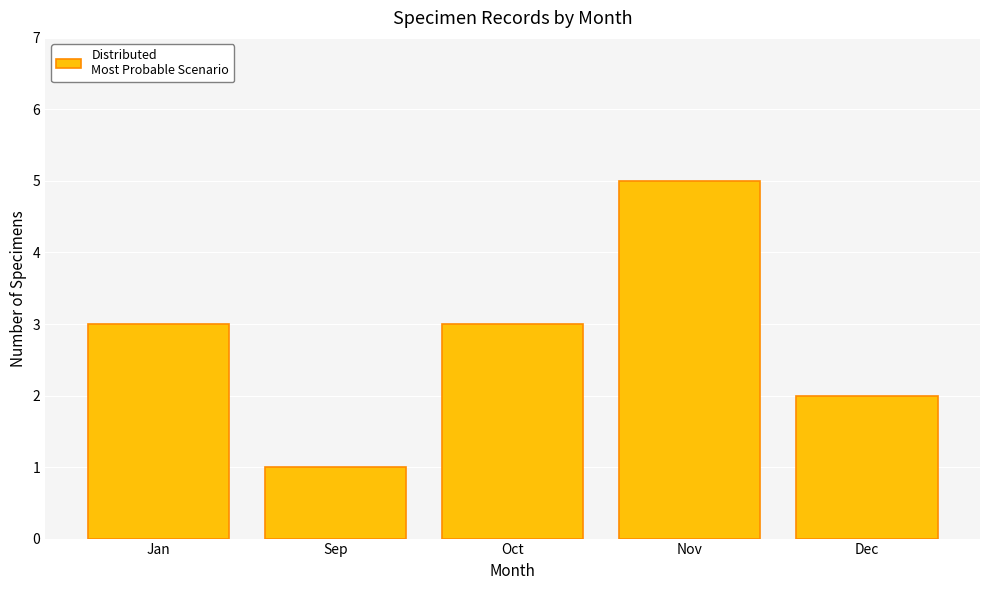

What is the label of the 2nd bar from the right?

Nov